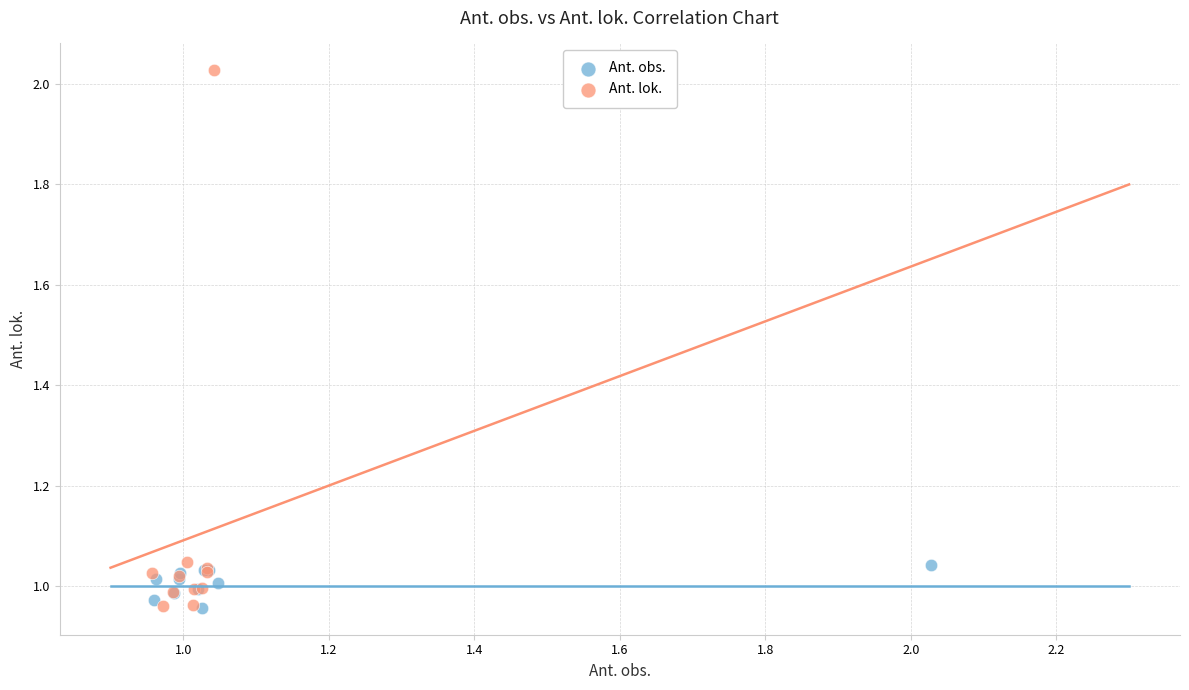

Which series has the widest spread of Y values?

Ant. lok.